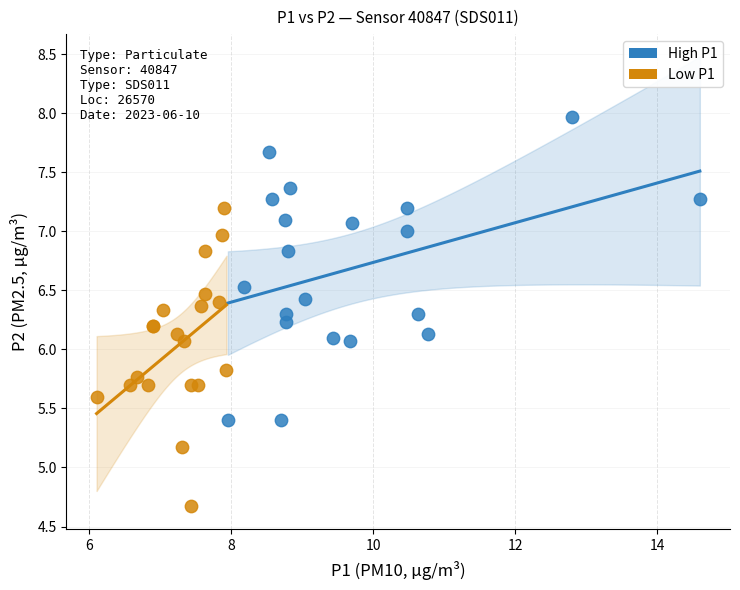

What are all the series names shown in the legend?

High P1, Low P1